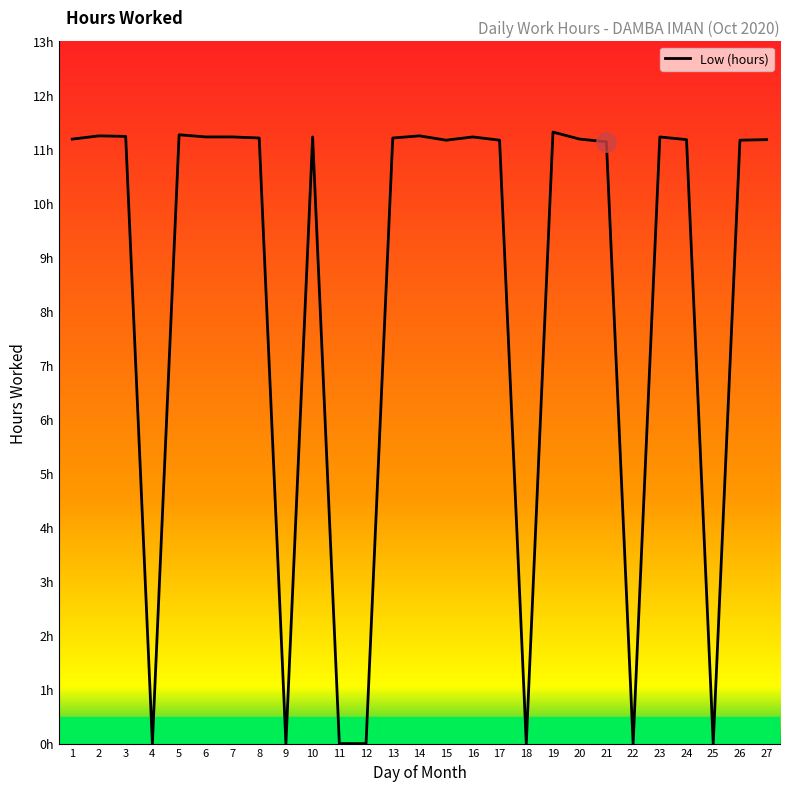

List the labels in order of value, smallest first.

4, 9, 11, 12, 18, 22, 25, 21, 15, 17, 26, 24, 27, 1, 20, 8, 13, 6, 7, 10, 16, 23, 3, 2, 14, 5, 19